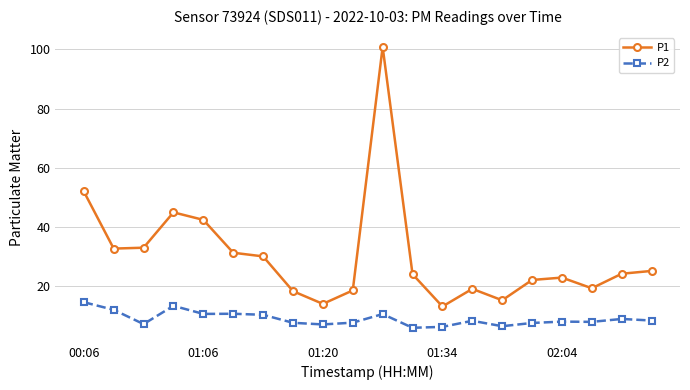

List the series in order of their overall mean, lowest first.

P2, P1